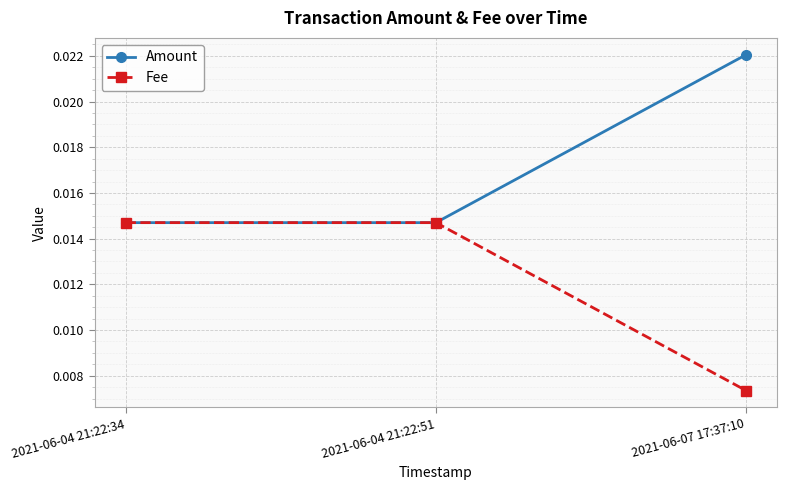

Rank the series by their maximum value, from highest to lowest.

Amount, Fee